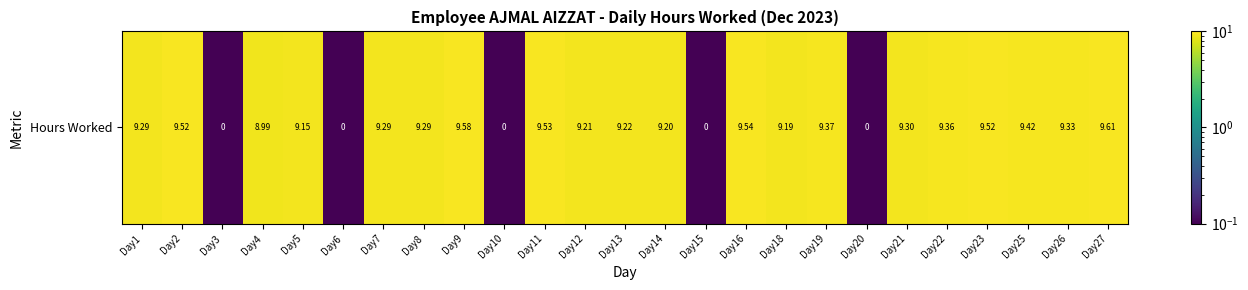

List the labels in order of value, smallest first.

Day3, Day6, Day10, Day15, Day20, Day4, Day5, Day18, Day14, Day12, Day13, Day1, Day7, Day8, Day21, Day26, Day22, Day19, Day25, Day2, Day23, Day11, Day16, Day9, Day27